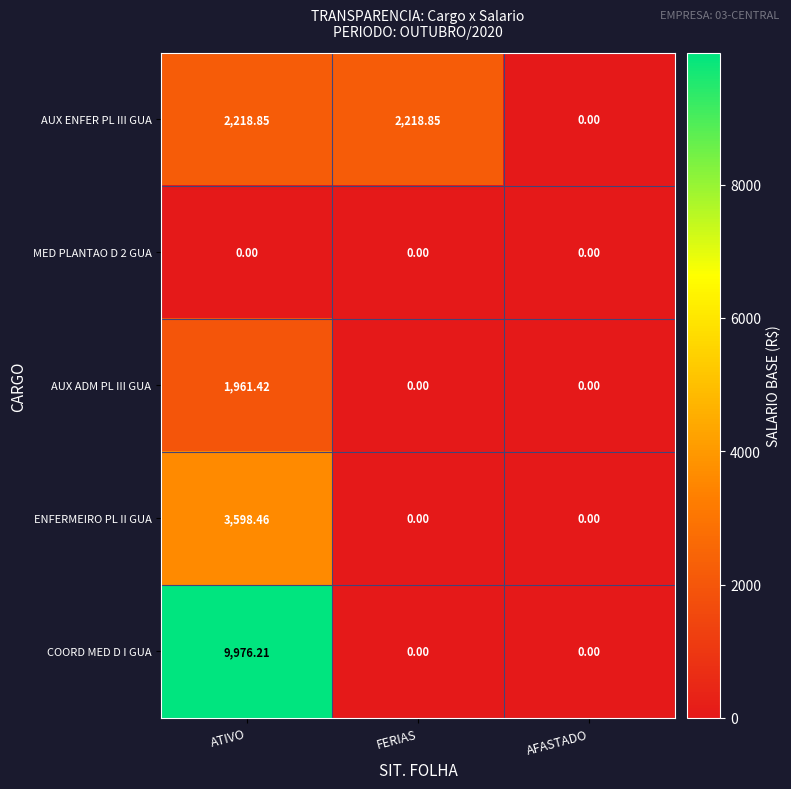

Which series has the largest total across all categories?

COORD MED D I GUA